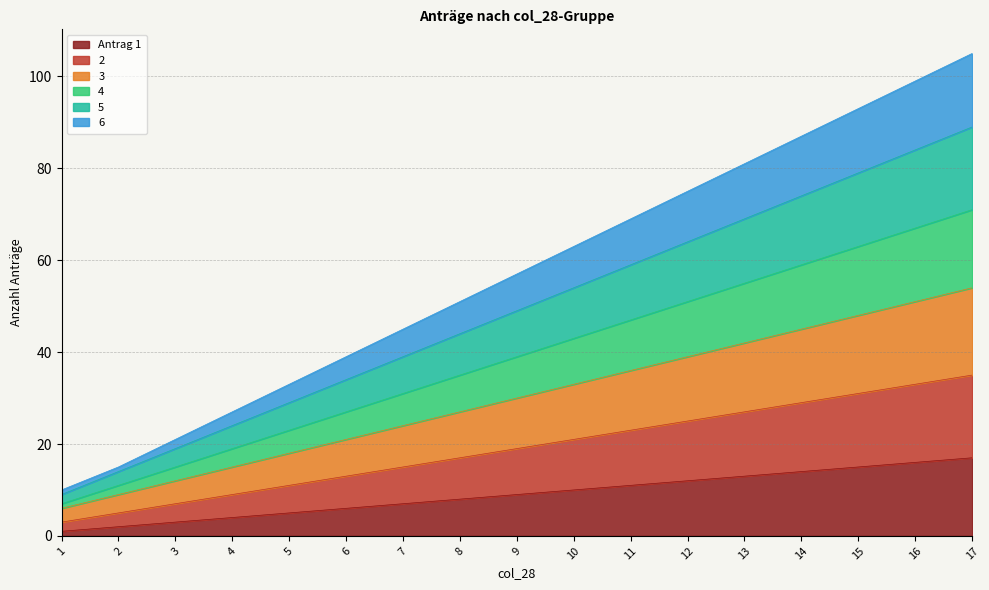

Does the chart display data point markers on the line(s)?

No